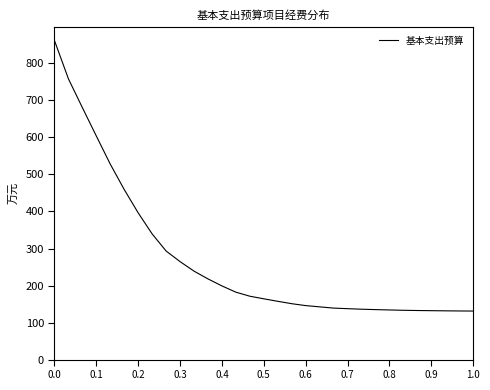

What is the greatest value displayed?

861.7